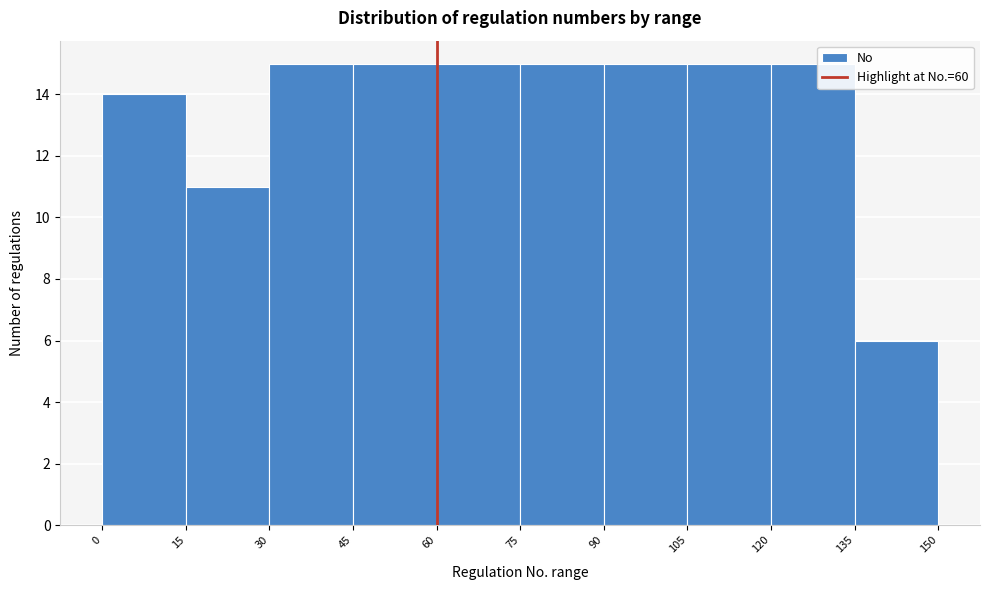

Reading left to right, list every bar in this chart as the range it spans on the x-axis followed by its height. The values are not printed on the chart, so give them approximately, as read against the axis.

0 to 15: 14
15 to 30: 11
30 to 45: 15
45 to 60: 15
60 to 75: 15
75 to 90: 15
90 to 105: 15
105 to 120: 15
120 to 135: 15
135 to 150: 6